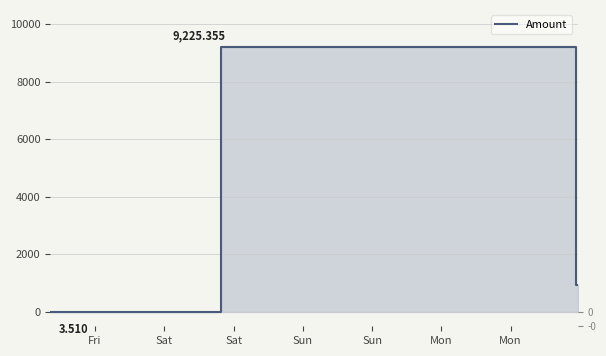

The value at Sun is 649.5. True or false?

False